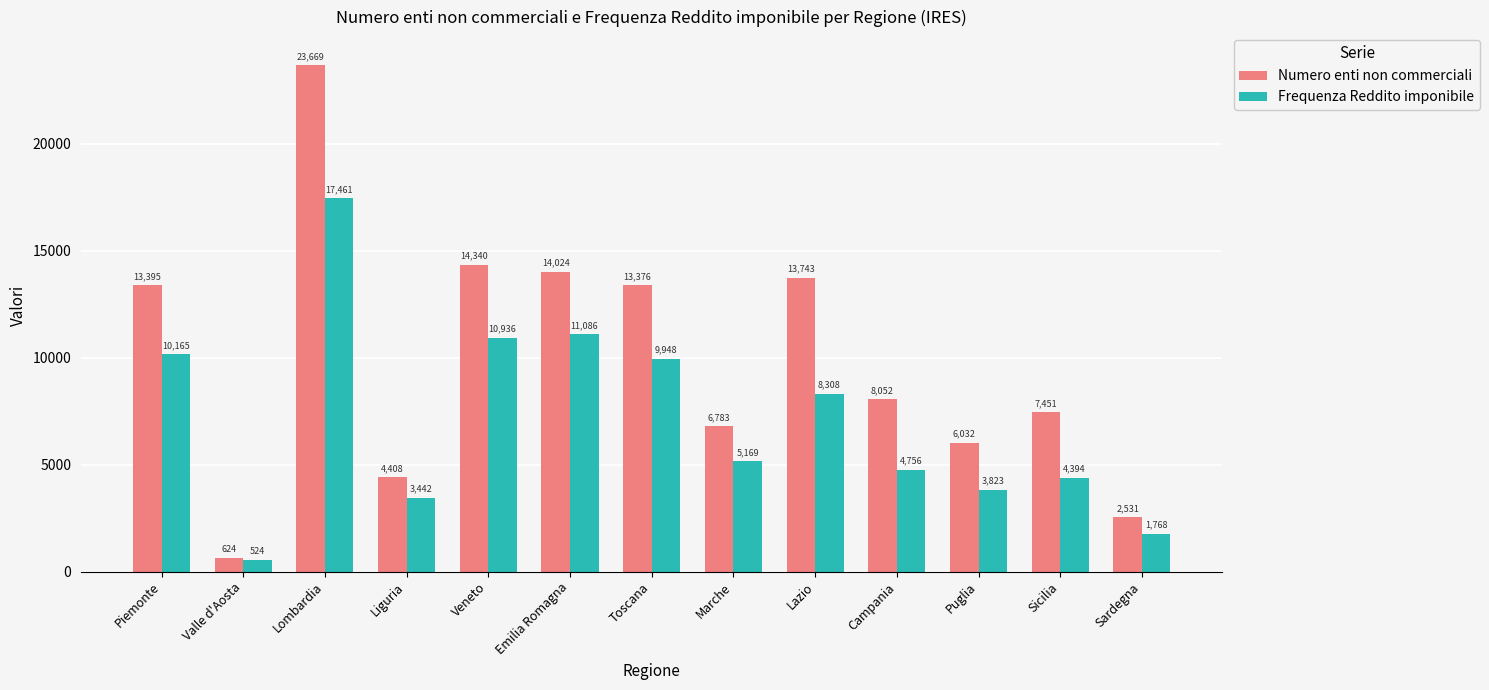

How many distinct data groups are displayed?

2